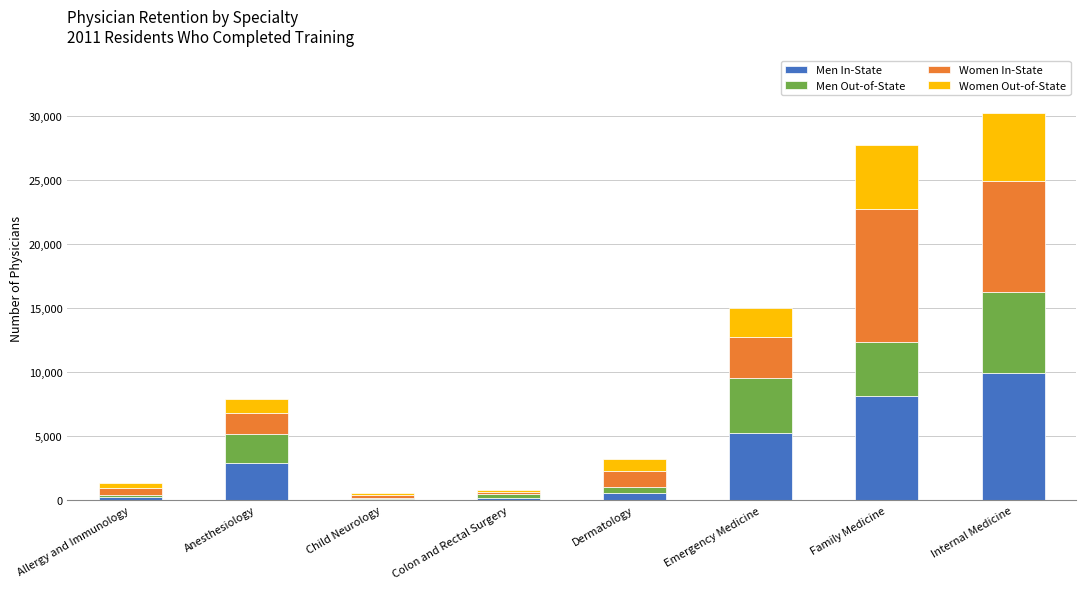

The value of Men In-State at Internal Medicine is 9939. True or false?

True